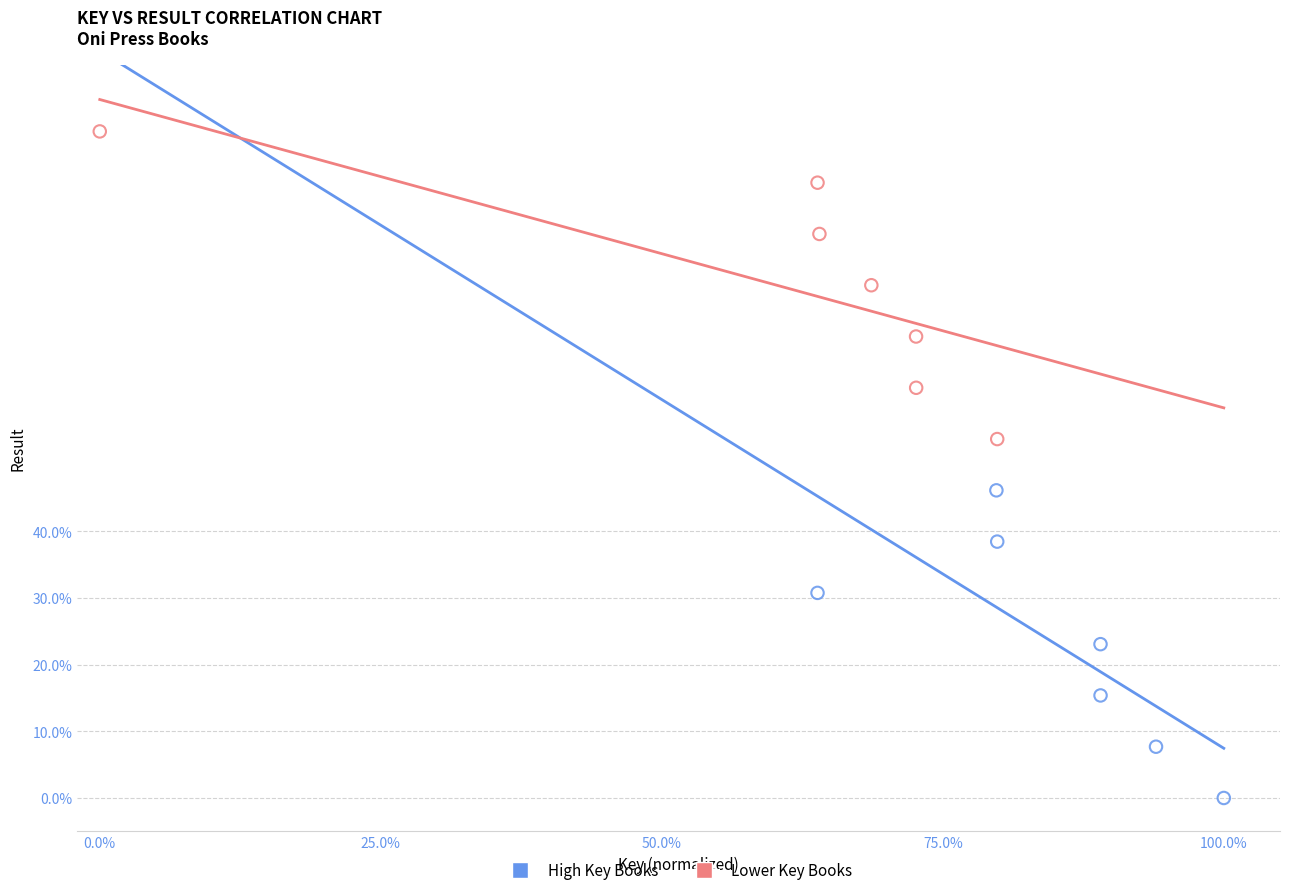

What are all the series names shown in the legend?

High Key Books, Lower Key Books